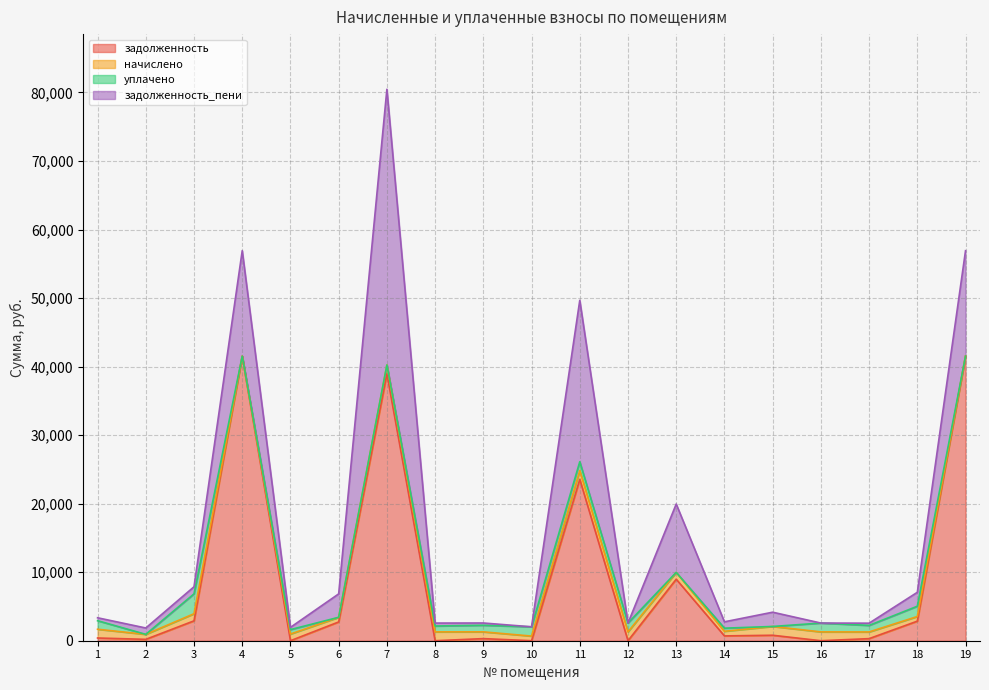

How many values in the задолженность series exceed 702?

10